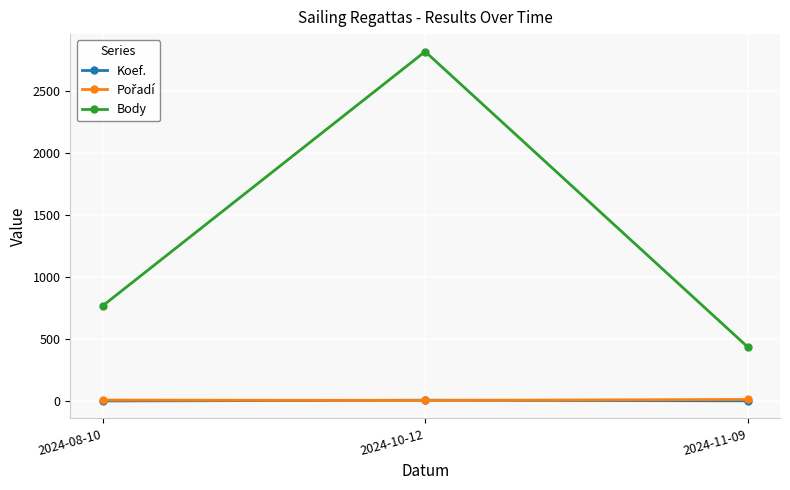

What is the label of the 2nd point from the right?

2024-10-12